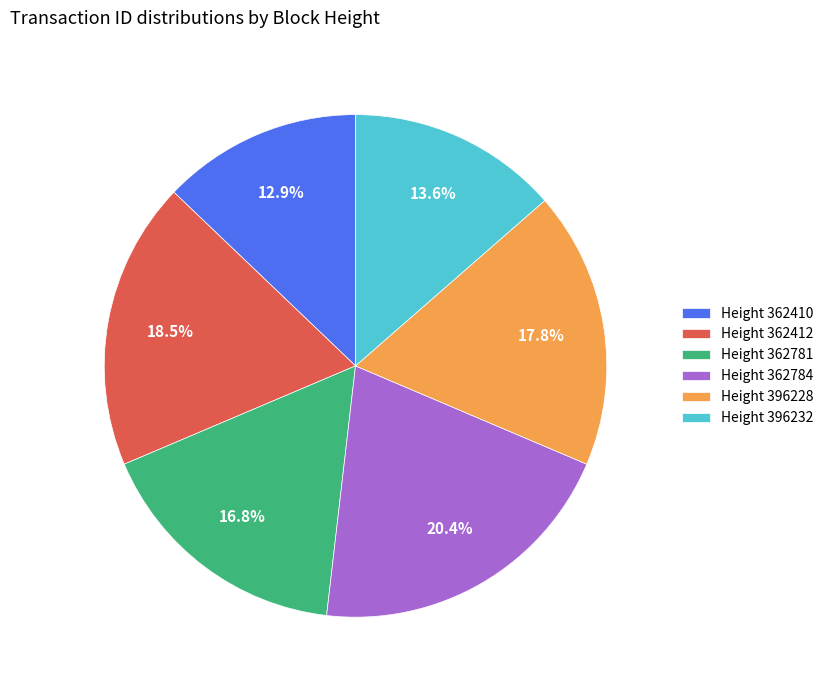

Does any single category account for the majority?

No